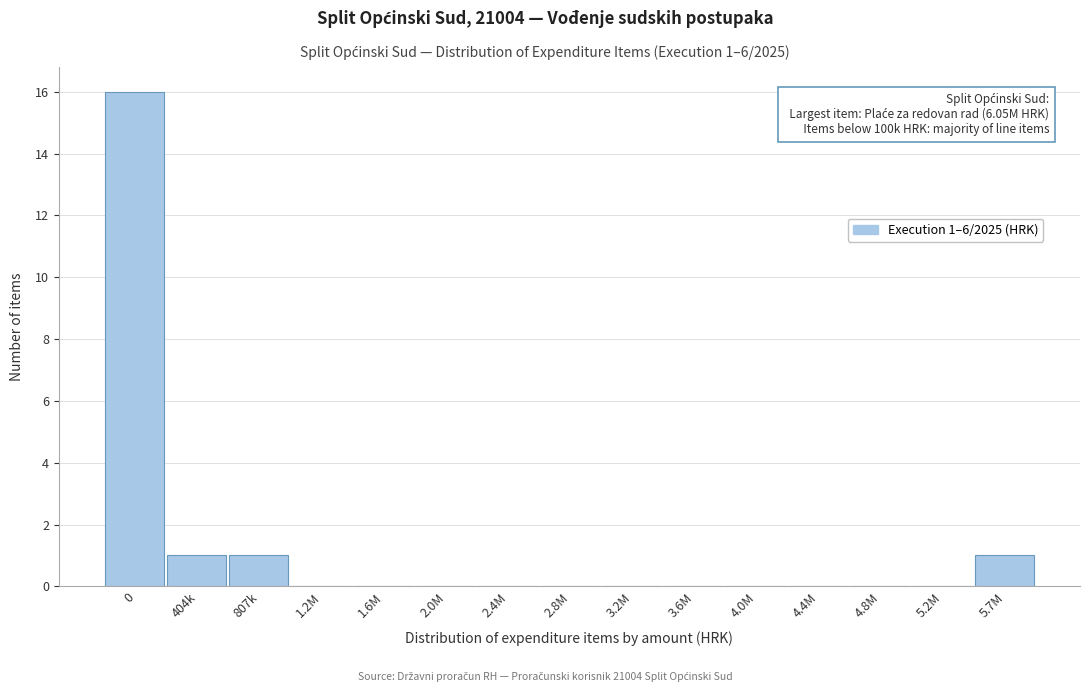

Reading left to right, transcribe all the data shown in this chart.

0=16	404k=1	807k=1	1.2M=0	1.6M=0	2.0M=0	2.4M=0	2.8M=0	3.2M=0	3.6M=0	4.0M=0	4.4M=0	4.8M=0	5.2M=0	5.7M=1